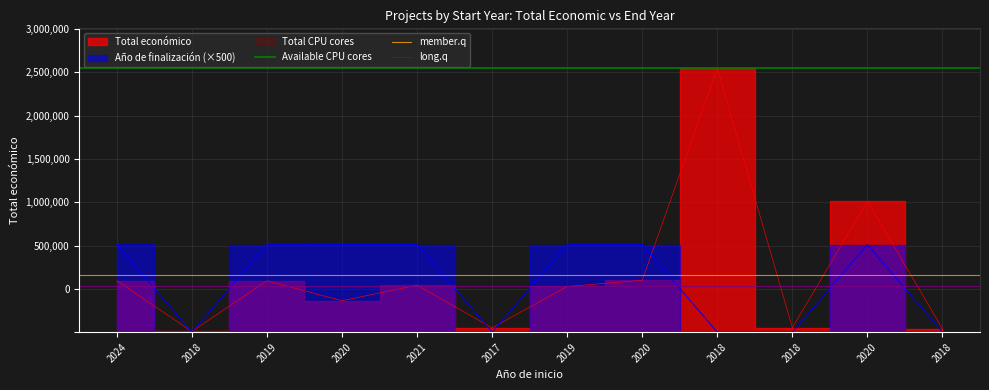

At how many categories does at least one series exceed 861464?

2